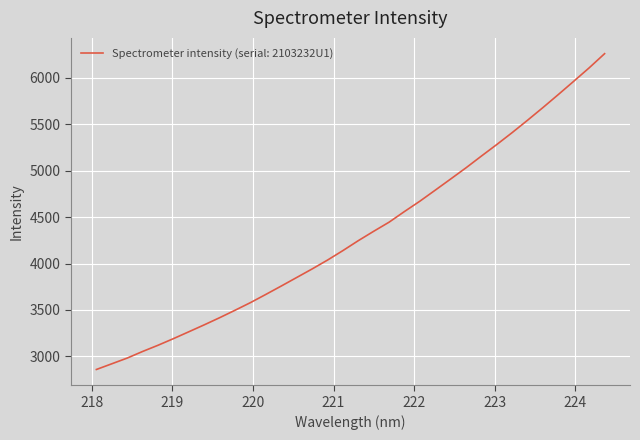

What is the minimum value shown in the chart?

2858.2